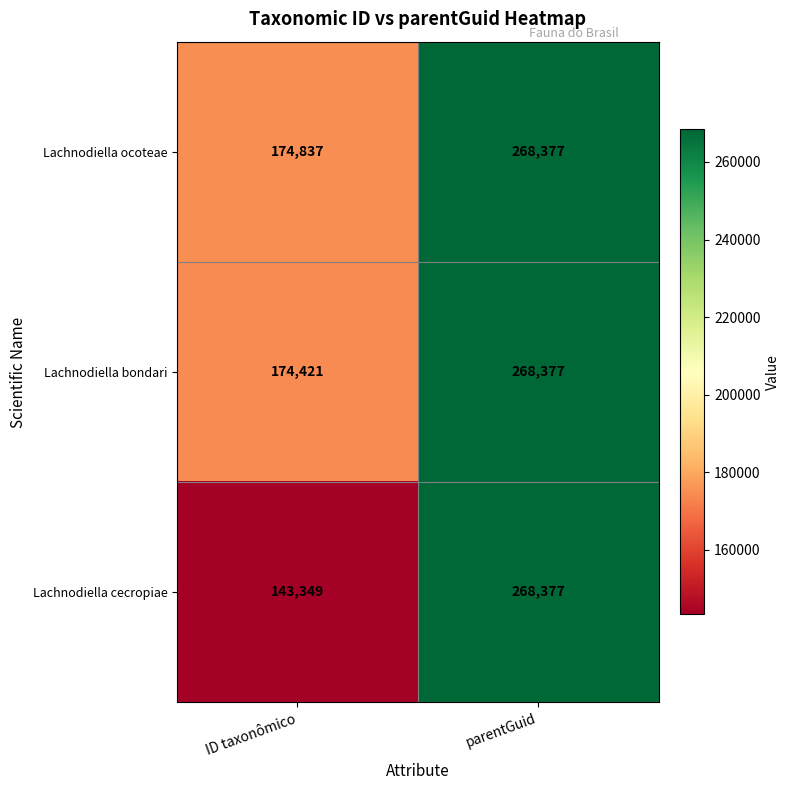

The Lachnodiella ocoteae series shows 251746 at ID taxonômico. True or false?

False